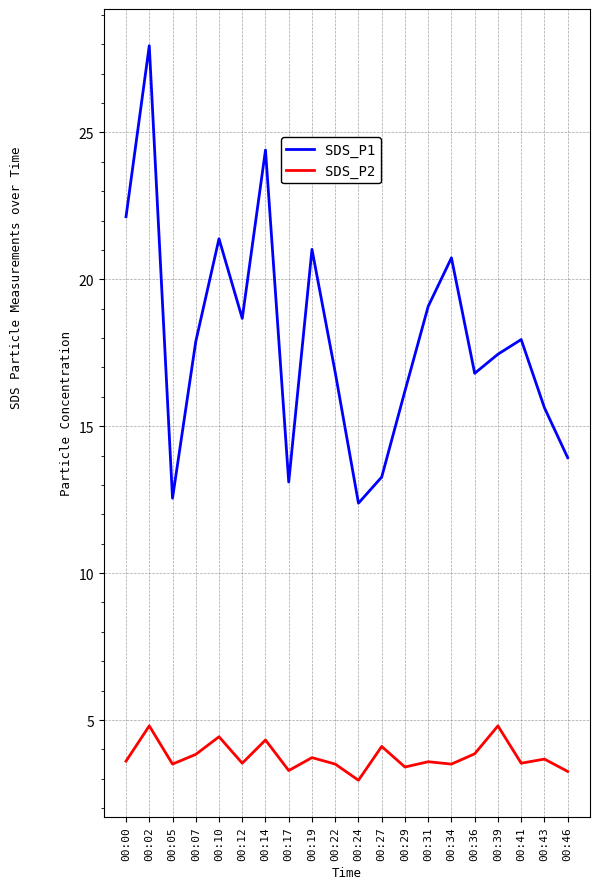

True or false: SDS_P1 and SDS_P2 cross at least once.

False